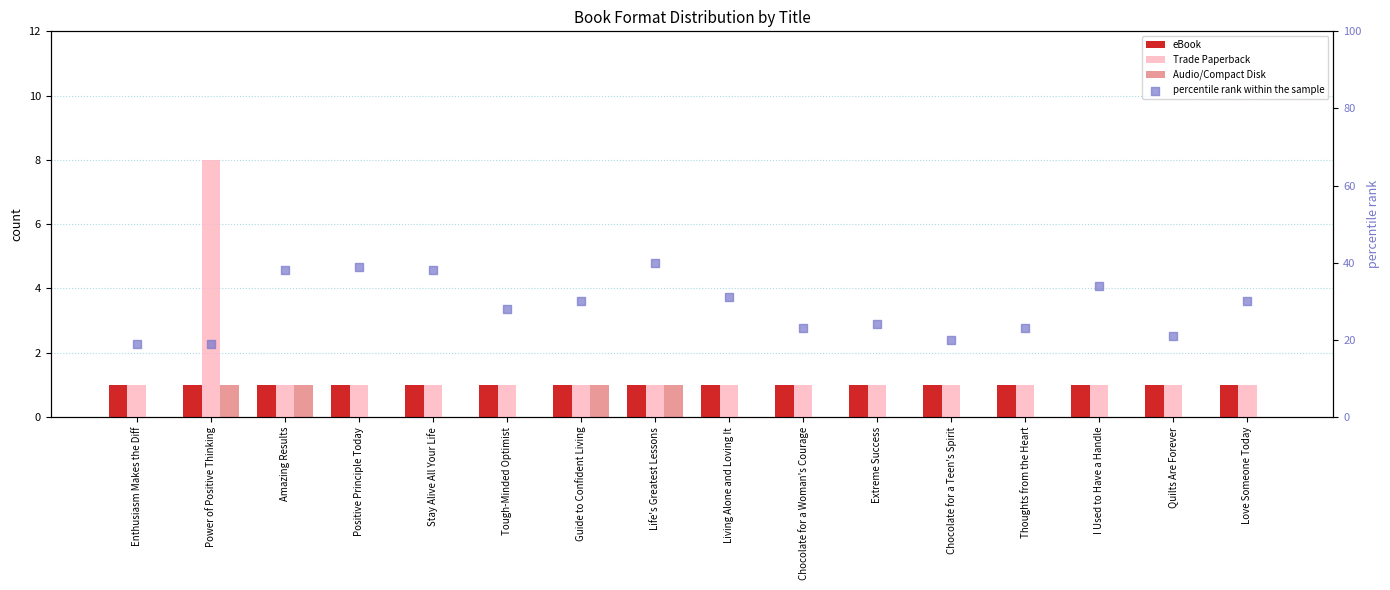

Which series has the largest total across all categories?

percentile rank within the sample